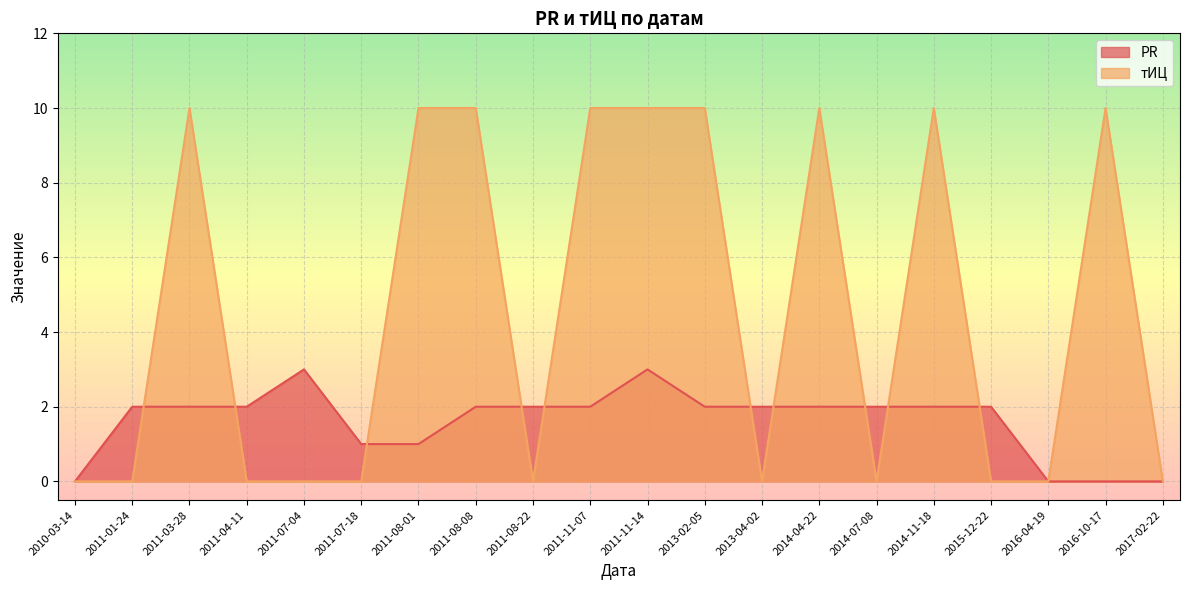

Is it true that тИЦ equals 10 at 2011-03-28?

True